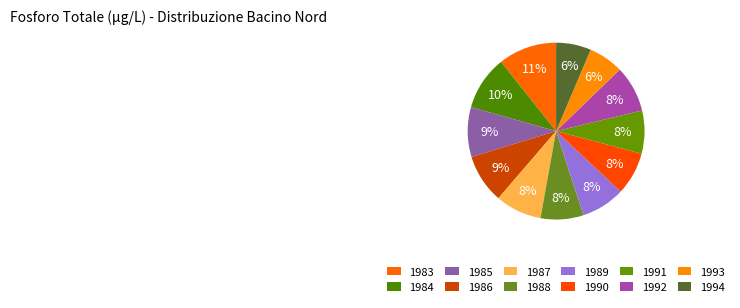

How many slices are in this pie chart?

12